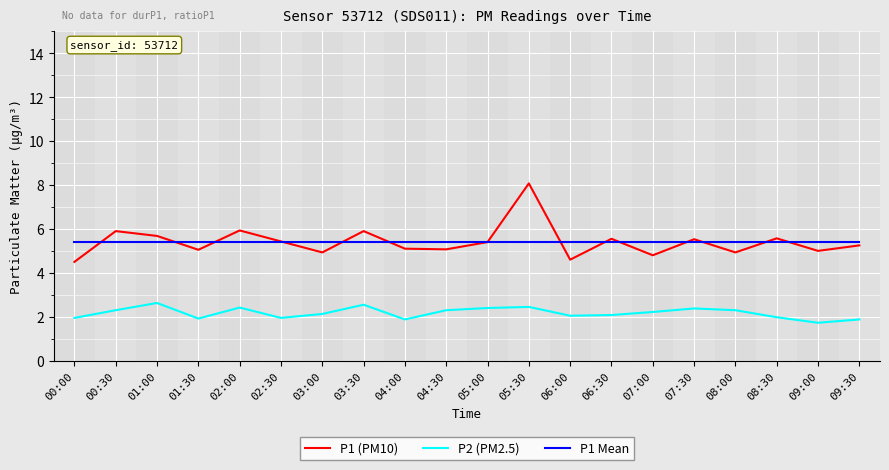

True or false: P1 (PM10) and P2 (PM2.5) cross at least once.

False